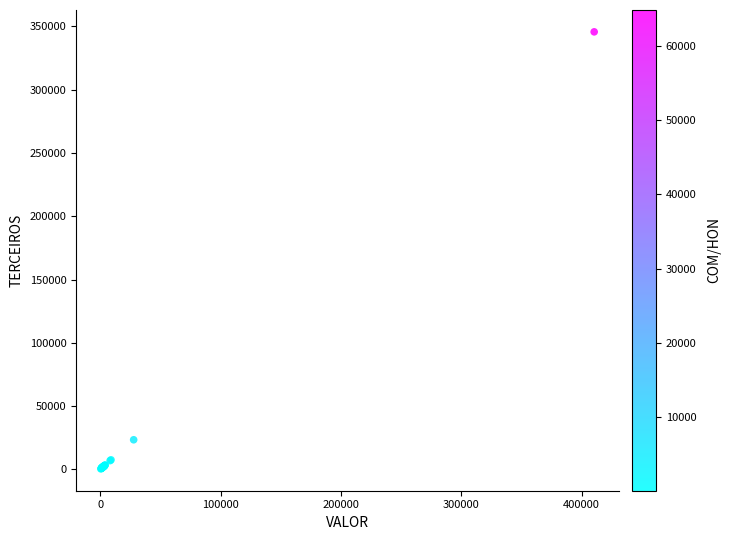

What Y value in the scatter plot is closest to 173032?

23464.1